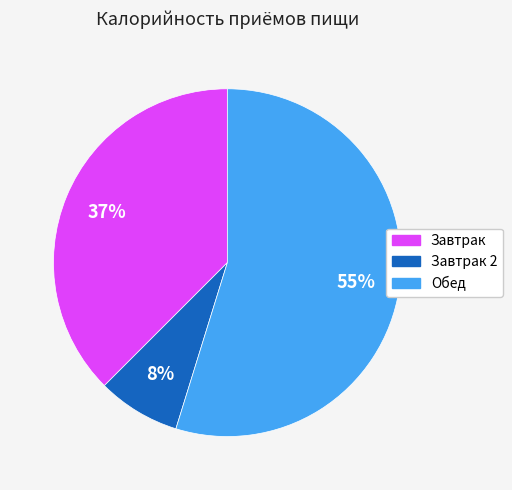

Is there a majority slice in this chart?

Yes